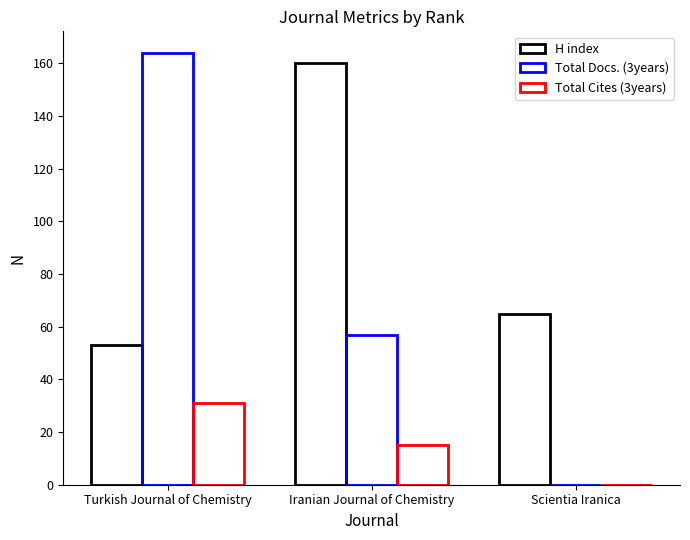

Which series changed the most between Iranian Journal of Chemistry and Scientia Iranica?

H index